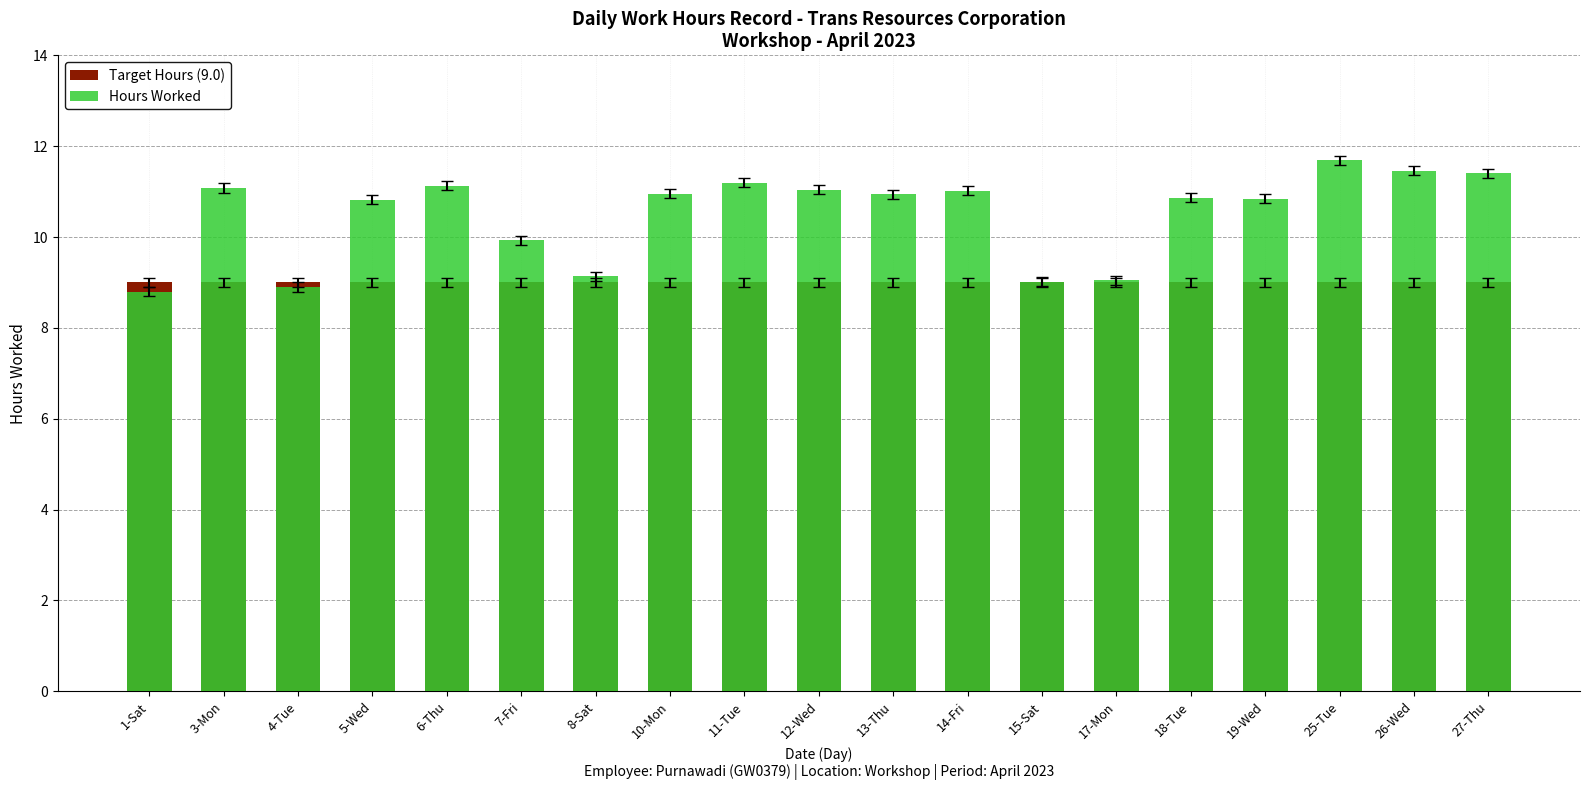

Reading left to right, transcribe all the data shown in this chart.

Target Hours (9.0): 9.0	9.0	9.0	9.0	9.0	9.0	9.0	9.0	9.0	9.0	9.0	9.0	9.0	9.0	9.0	9.0	9.0	9.0	9.0
Hours Worked: 8.8	11.1	8.9	10.8	11.1	9.9	9.1	10.9	11.2	11.0	10.9	11.0	9.0	9.1	10.9	10.8	11.7	11.5	11.4